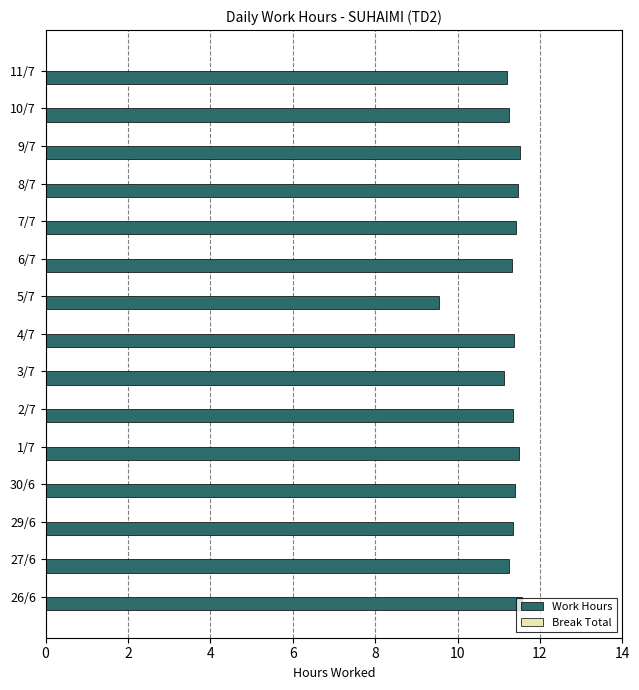

Count the number of categories in the chart.

15